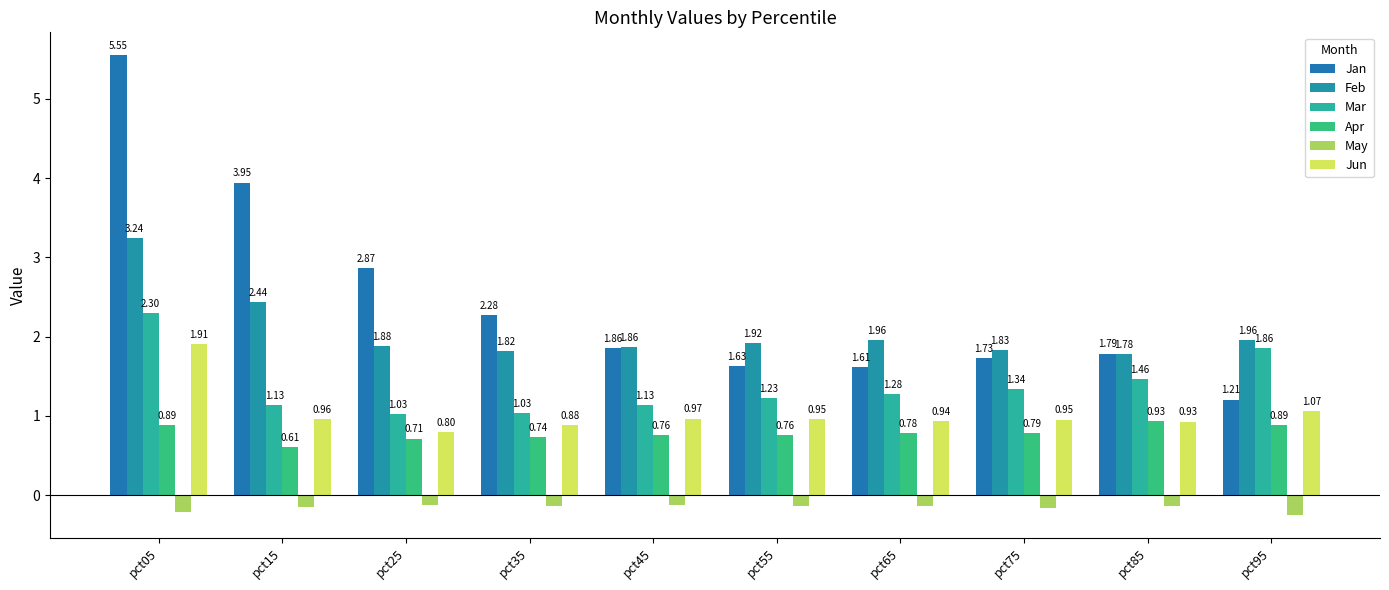

Count the number of data series in this chart.

6